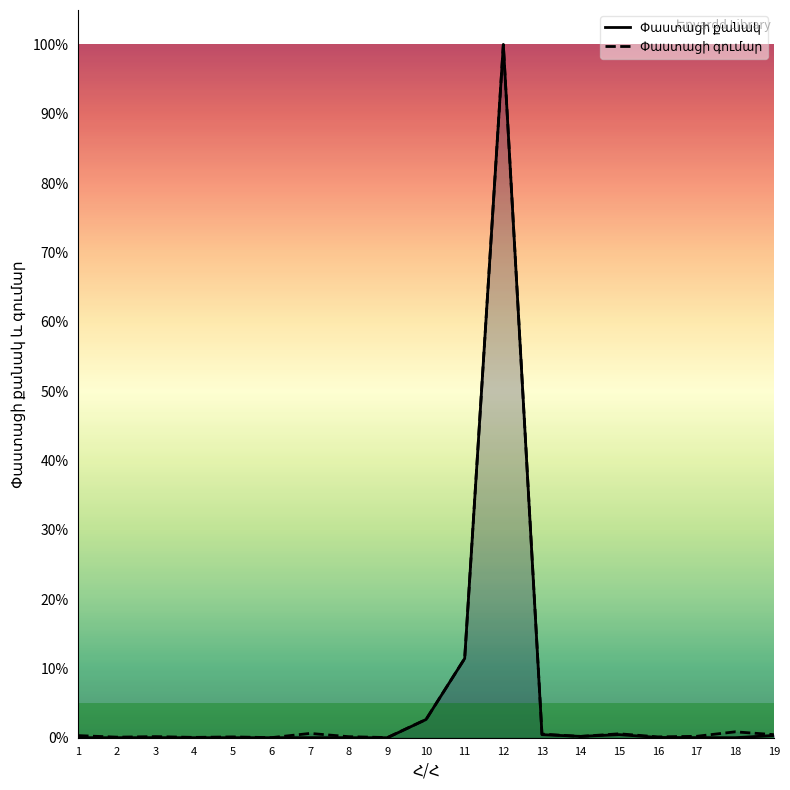

In Փաստացի գումար, how many points are lower than both neighbors (excluding endpoints)?

6